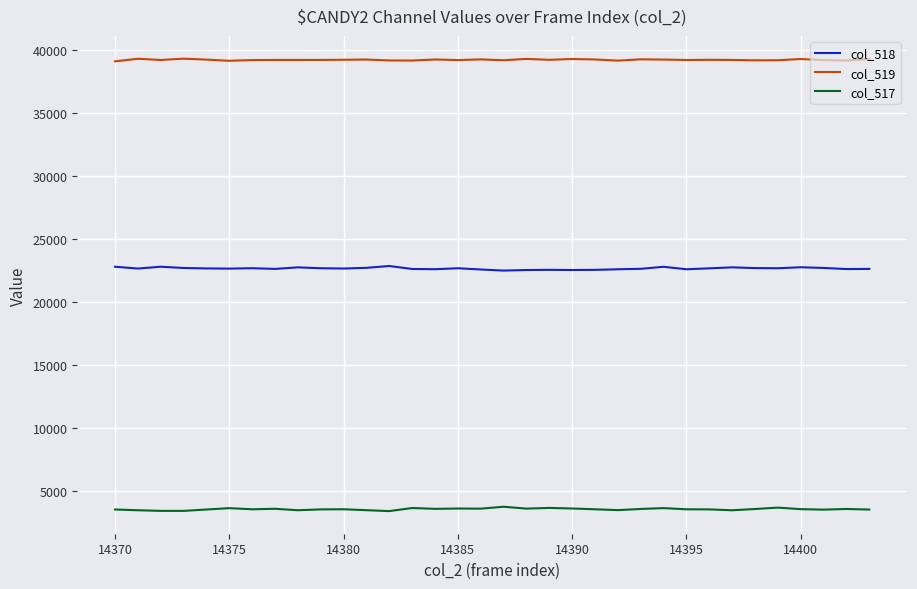

Rank the series by their maximum value, from highest to lowest.

col_519, col_518, col_517